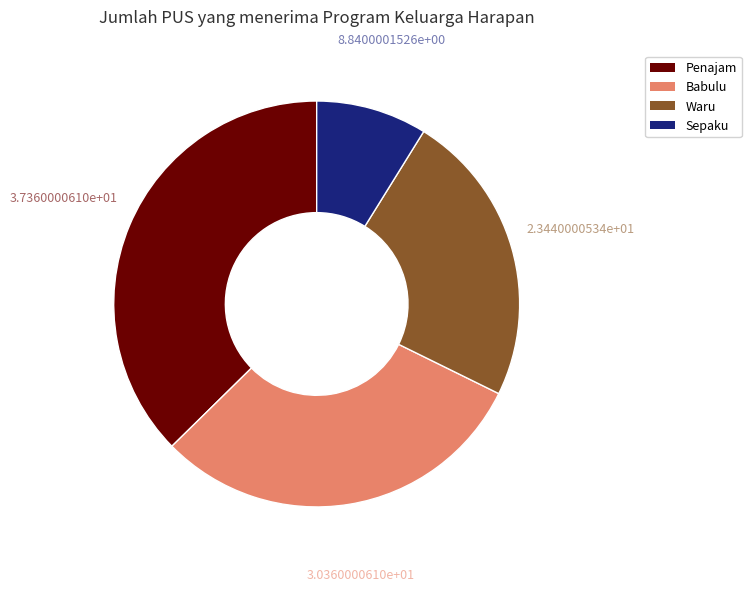

What is the smallest slice in the pie chart?

Sepaku